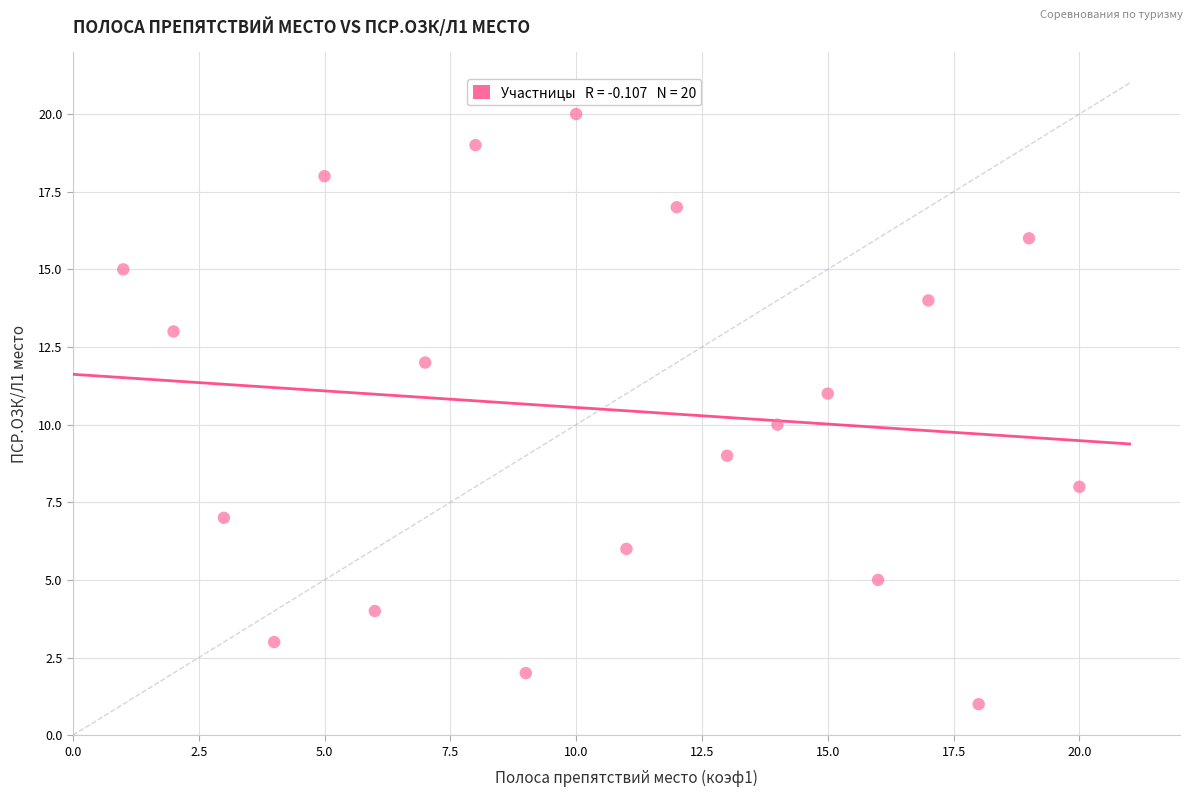

What is the range of Y values (max minus min)?

19